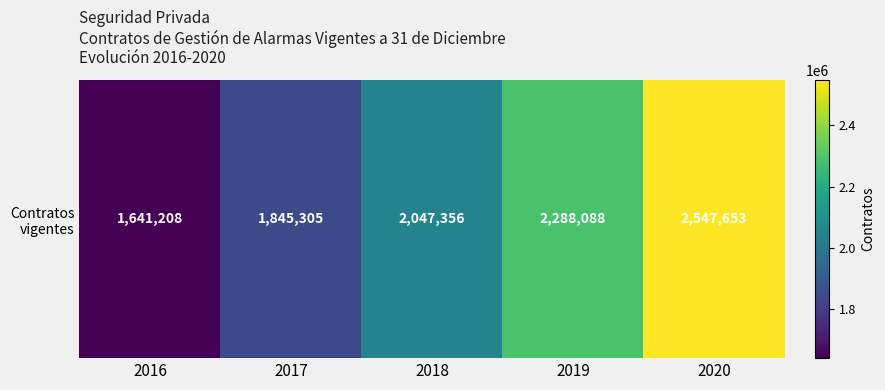

How many data points are above 2047356?

2